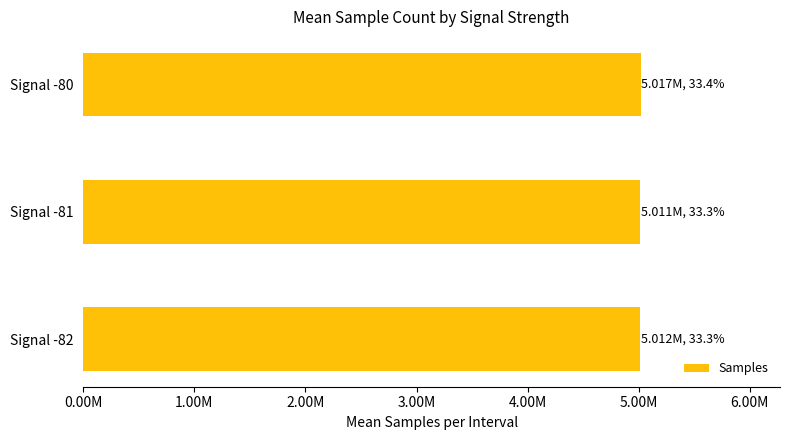

Are the bars horizontal?

Yes